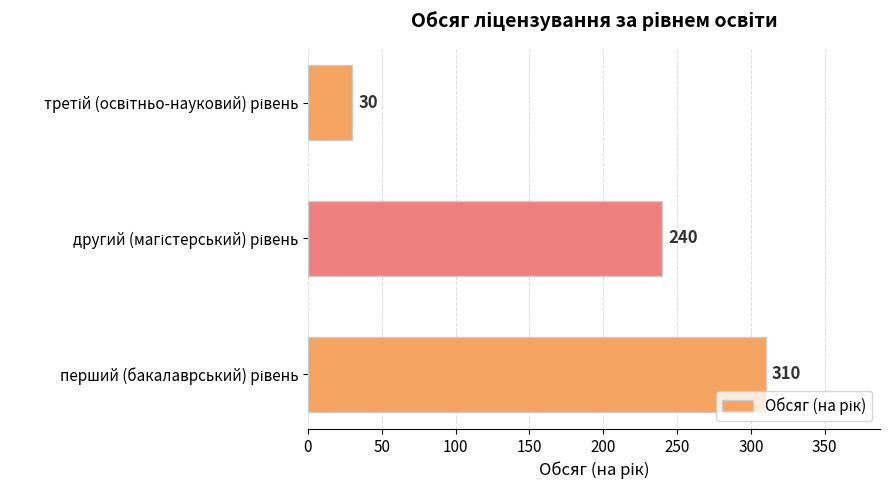

What is the sum of all values?

580